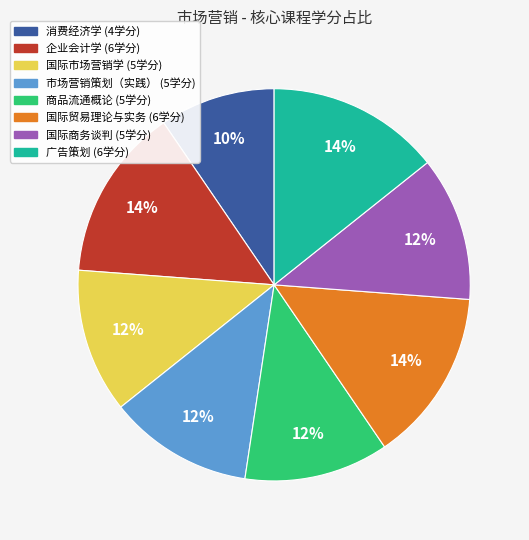

To the nearest percent, what is the combined percentage of 广告策划 and 商品流通概论?

26%